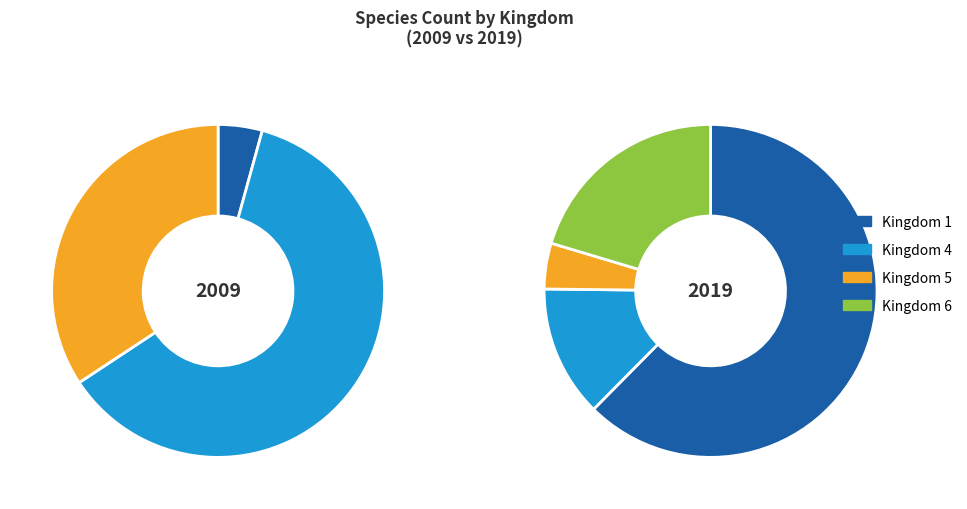

To the nearest percent, what is the average slice percentage?

25%